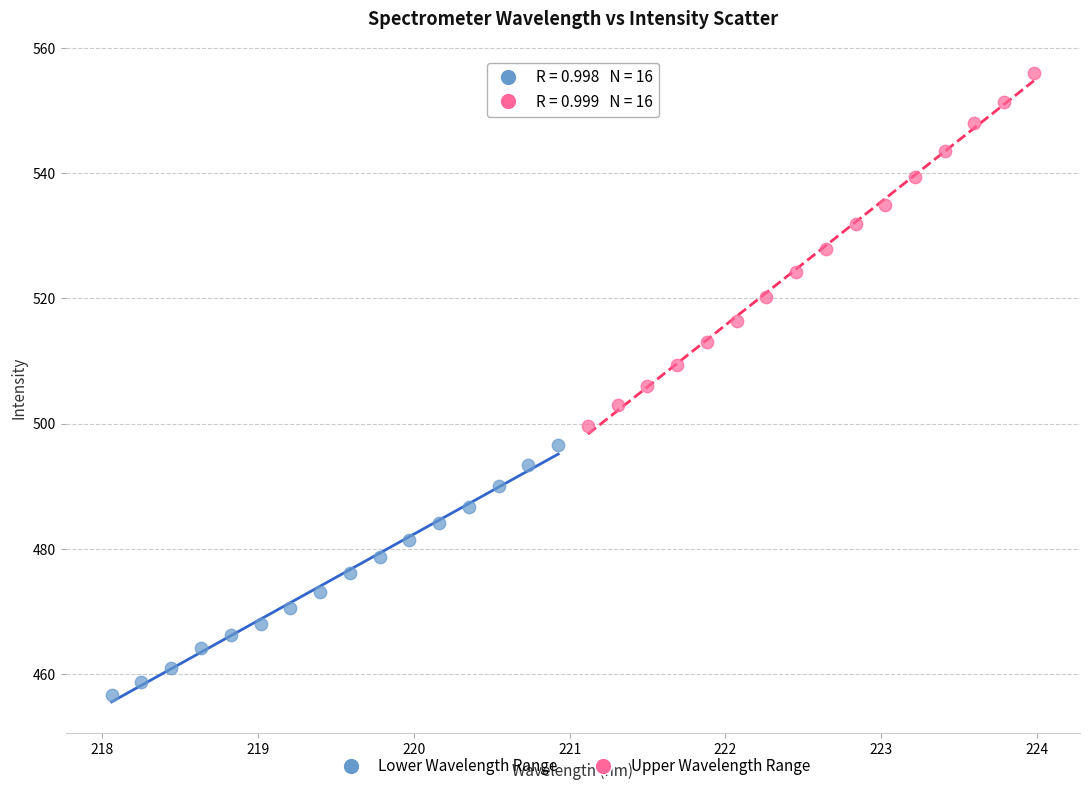

Which series reaches the minimum Y coordinate?

Lower Wavelength Range